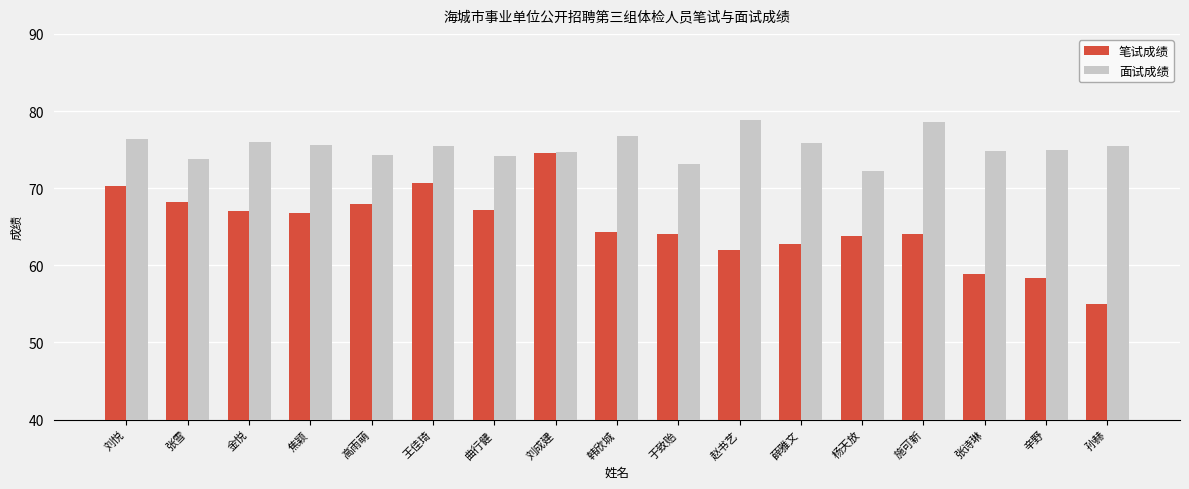

At which category is the sum across all series the highest?

刘成建